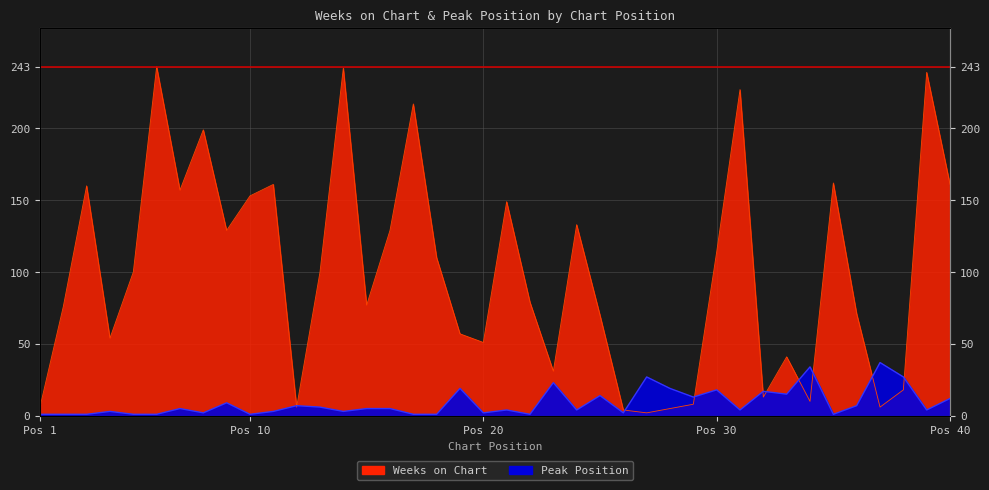

List the series in order of their overall mean, highest first.

Weeks on Chart, Peak Position